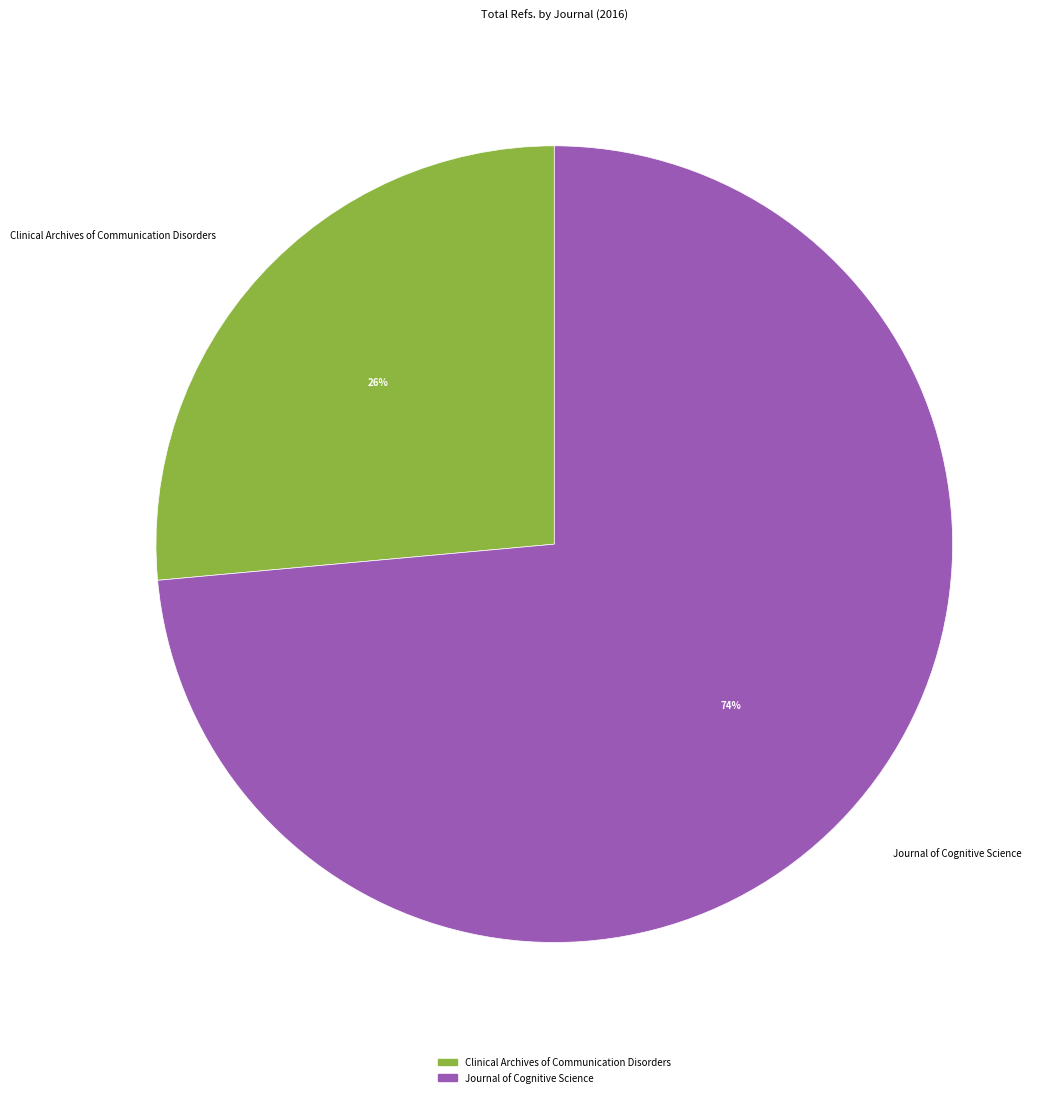

True or false: Journal of Cognitive Science accounts for 74% of the total.

True